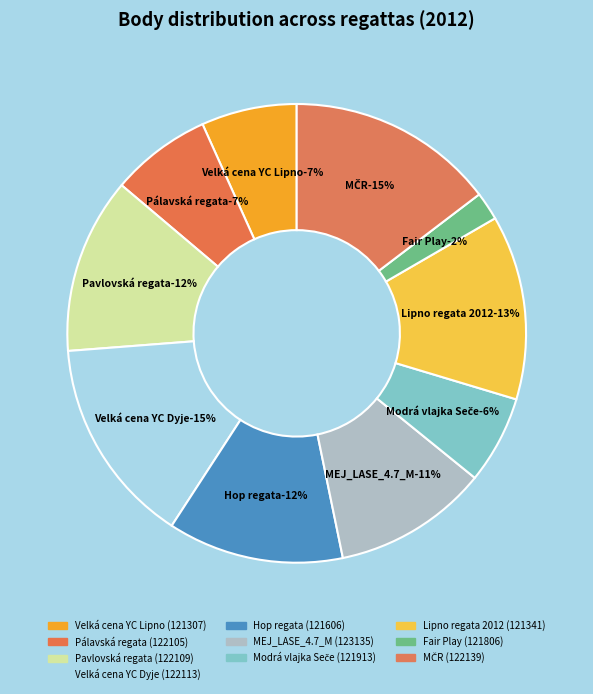

To the nearest percent, what is the difference between the largest and smallest slice percentages?

13%